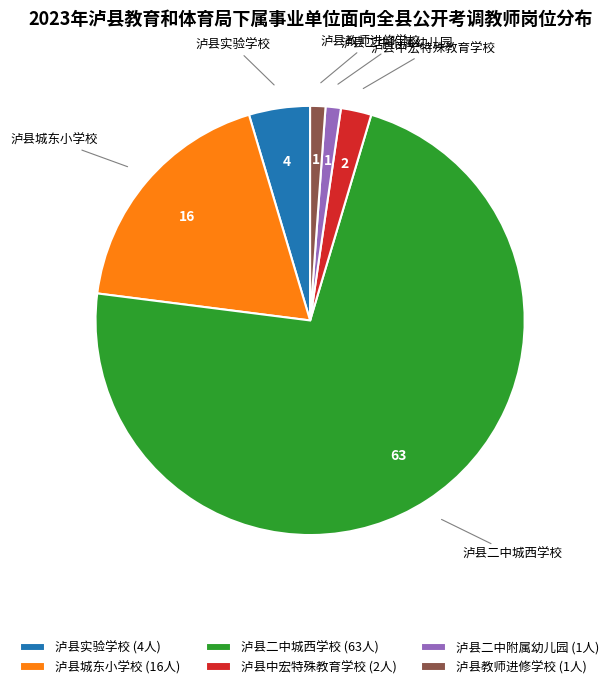

The 泸县教师进修学校 slice represents 1% of the pie. True or false?

True